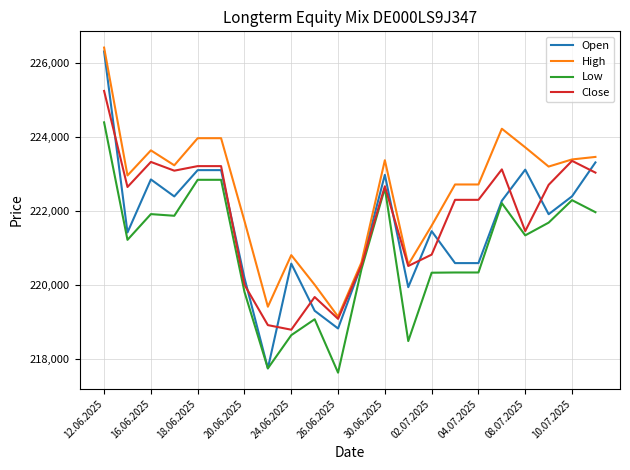

Is this an area chart (filled region under the line)?

No